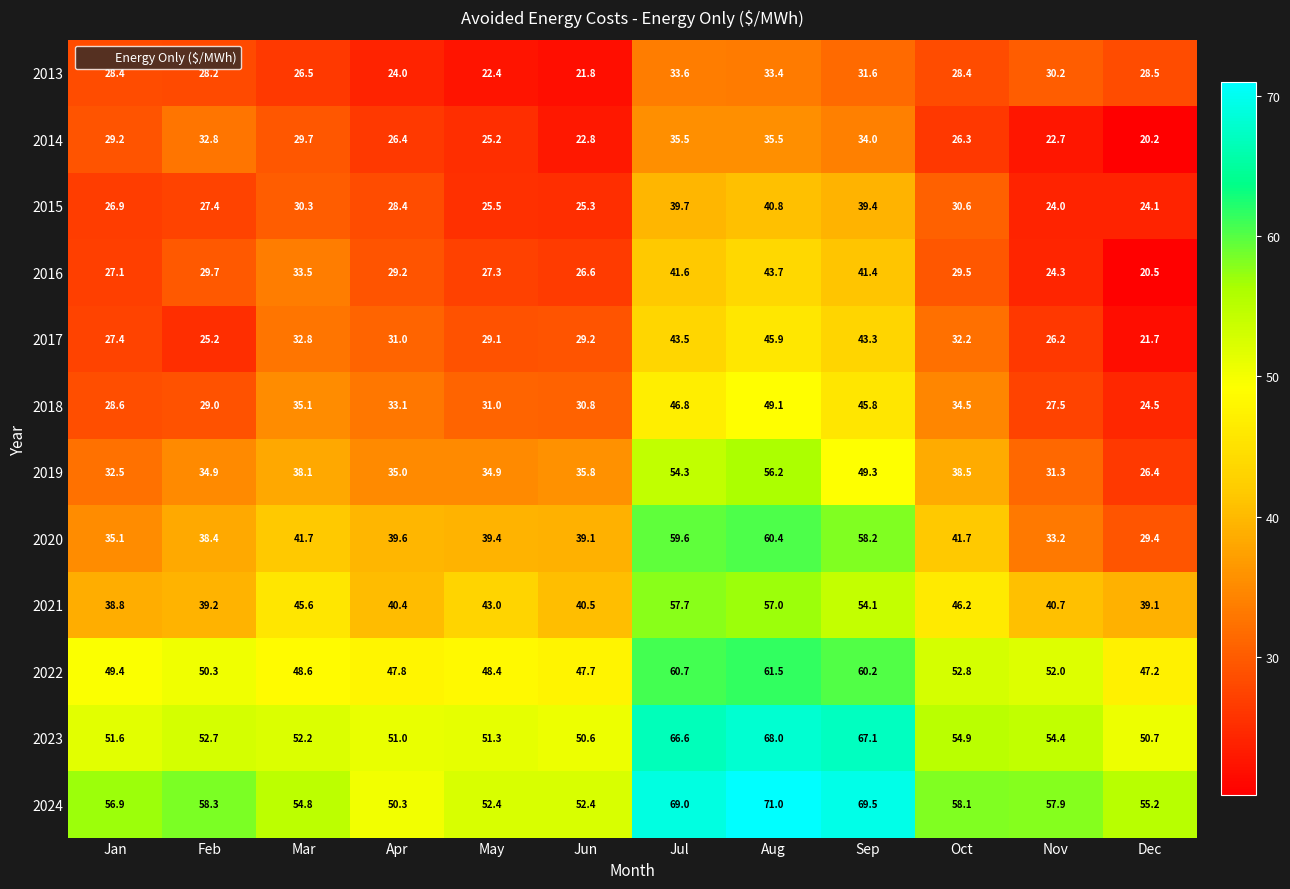

Which category has the highest value in the 2019 series?

Aug